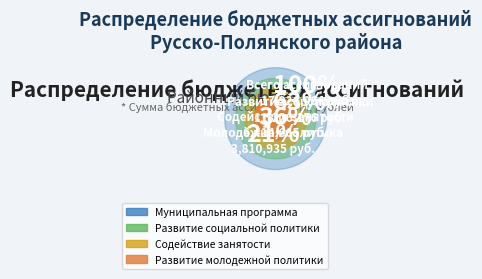

Combined, what portion of the pie is Развитие социальной политики and Содействие занятости?

44.8%